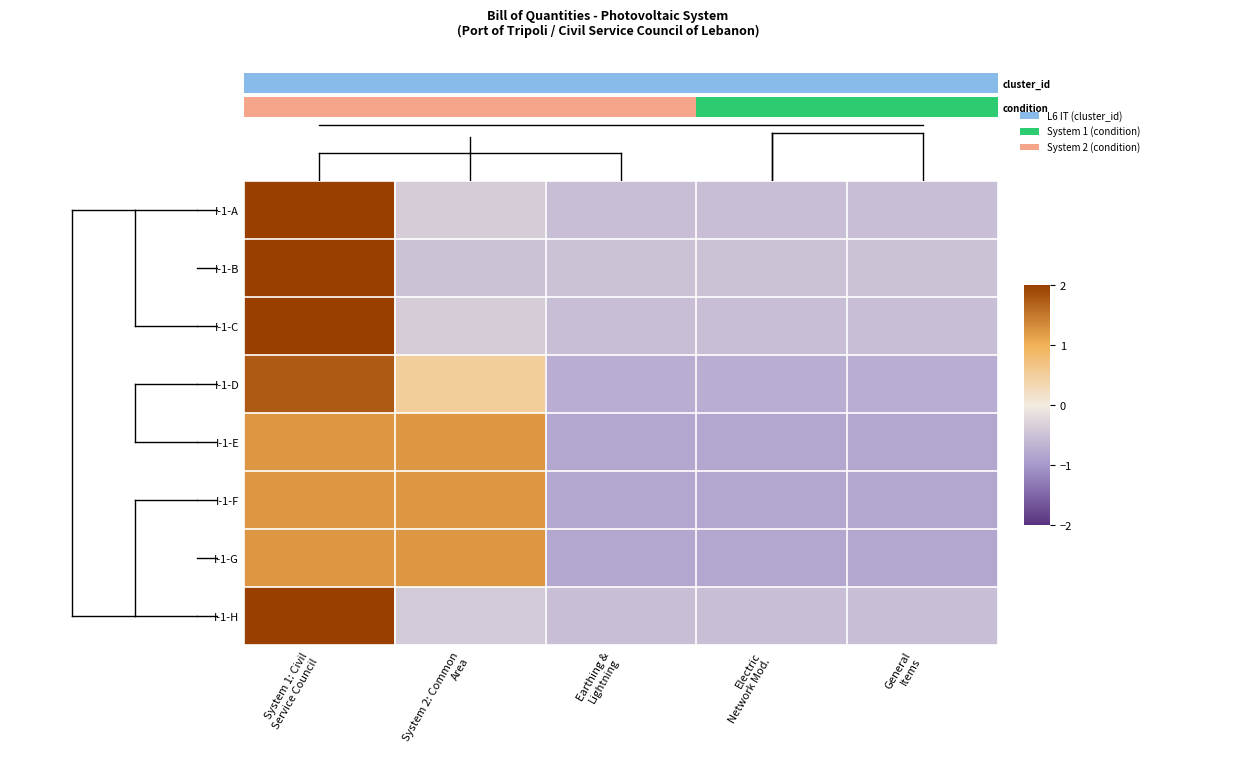

What is the total value across all series at System 2: Common
Area?

3.9